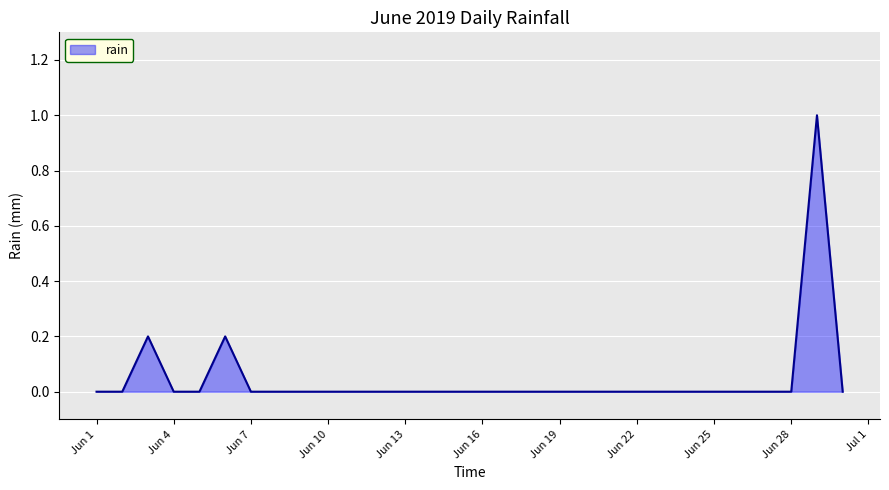

What is the difference between the maximum and minimum values?

1.0